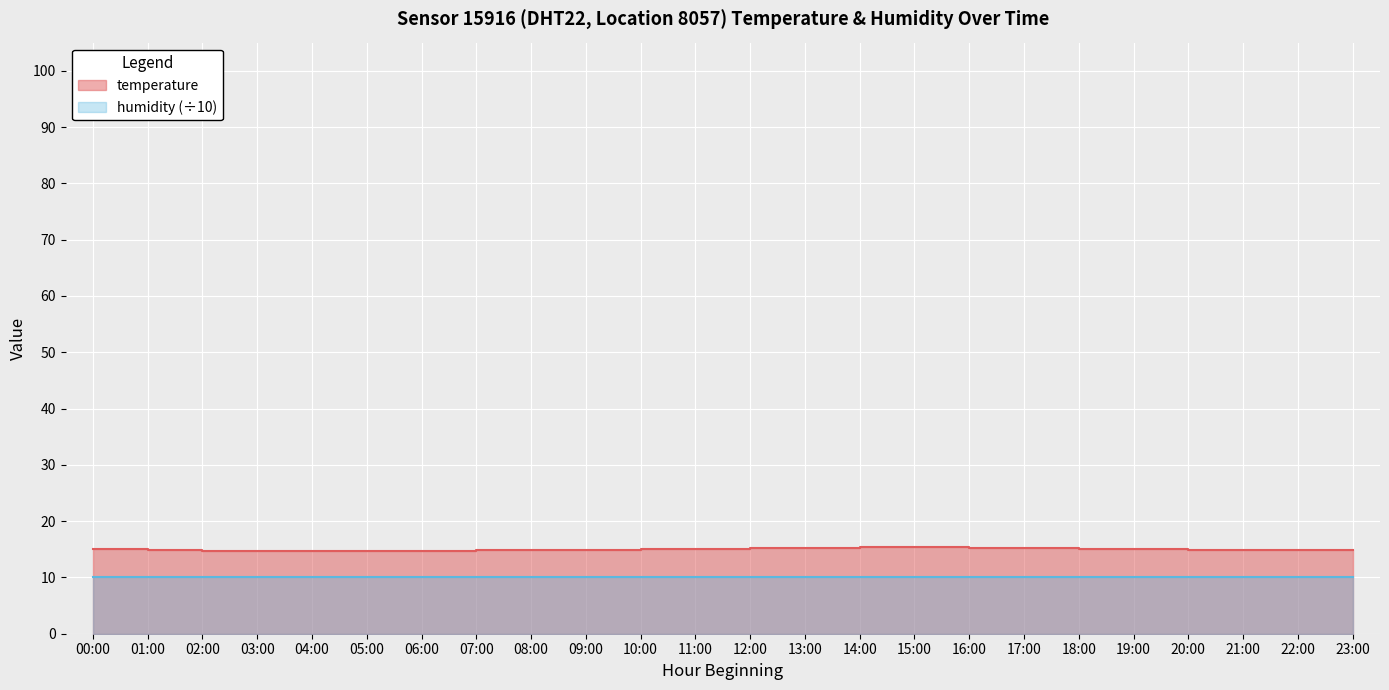

What is the average value?

15.0